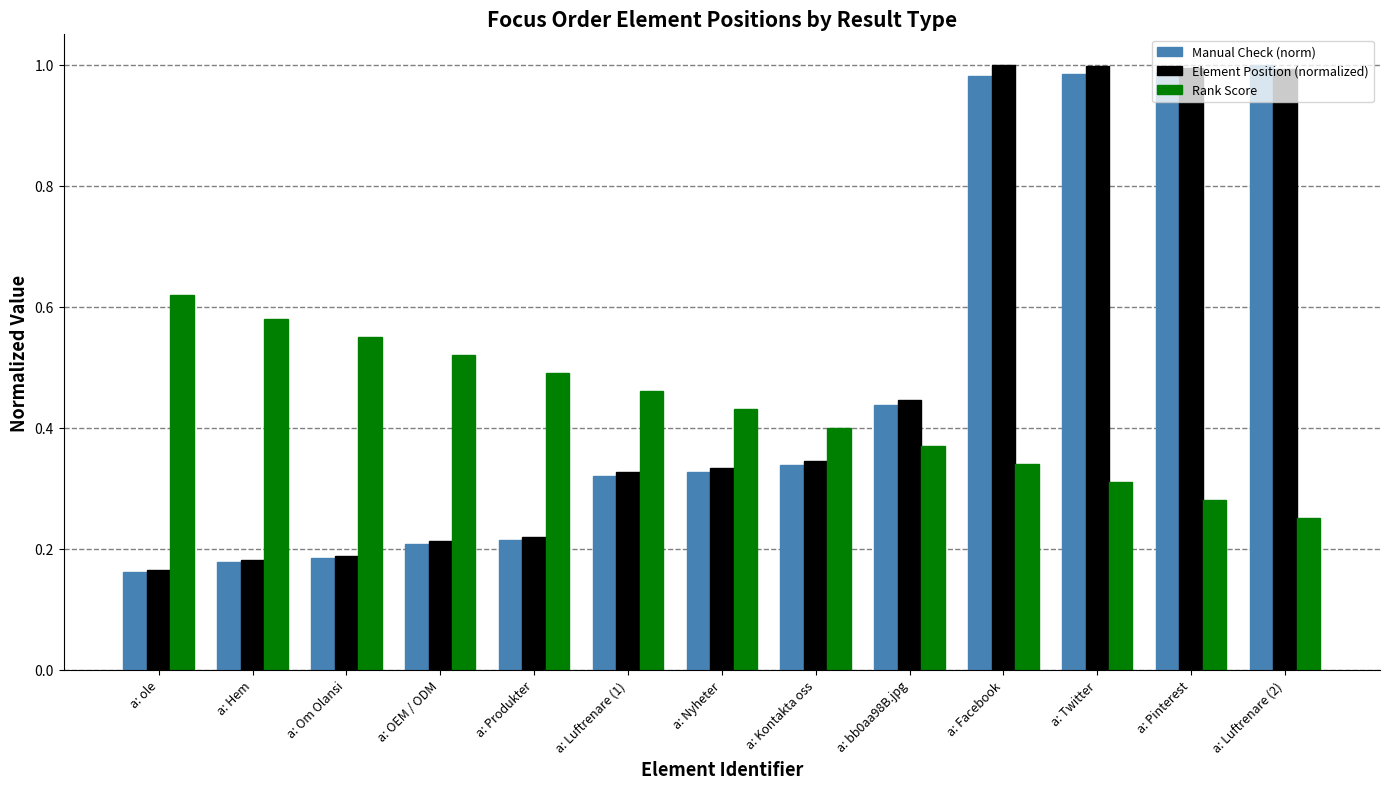

What is the difference between the maximum and minimum values in the Element Position (normalized) series?

0.8